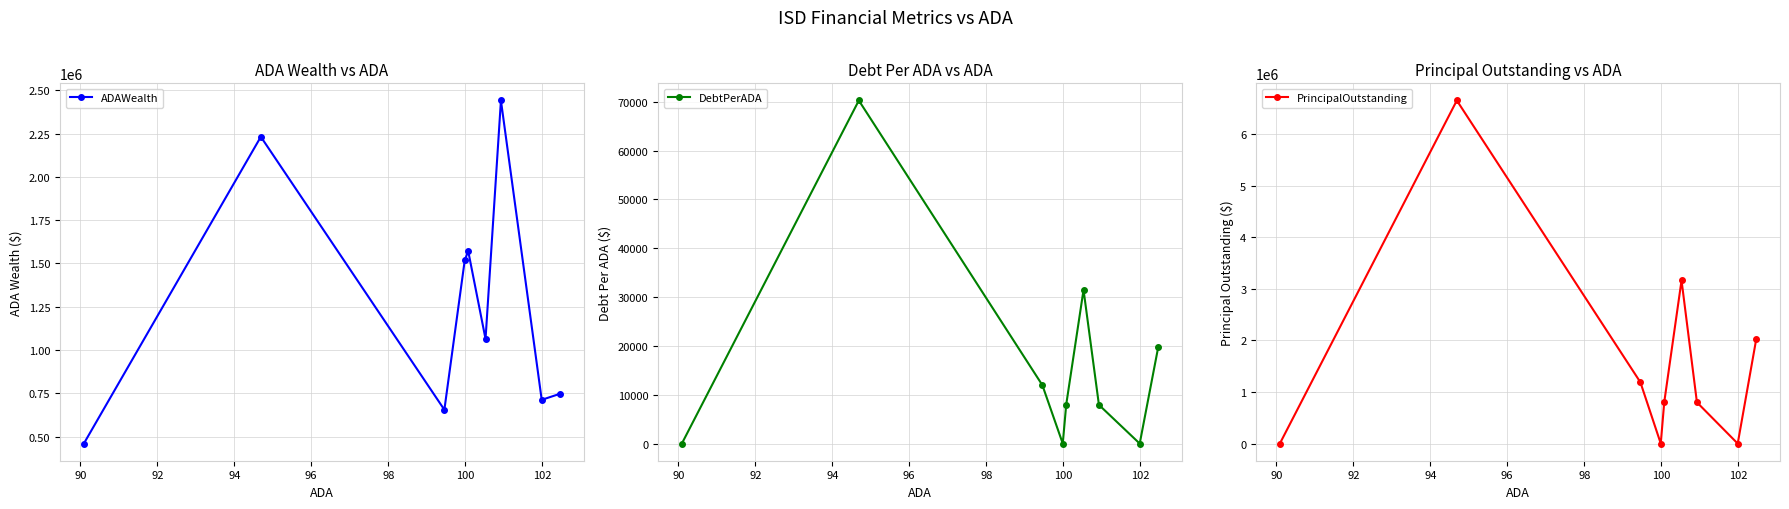

What is the minimum value for ADAWealth?

459439.3